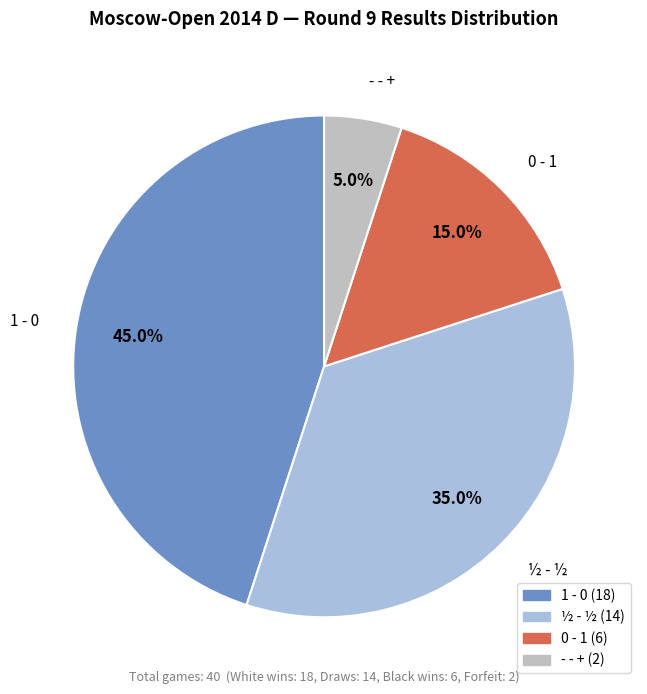

What is the largest slice in the pie chart?

1 - 0